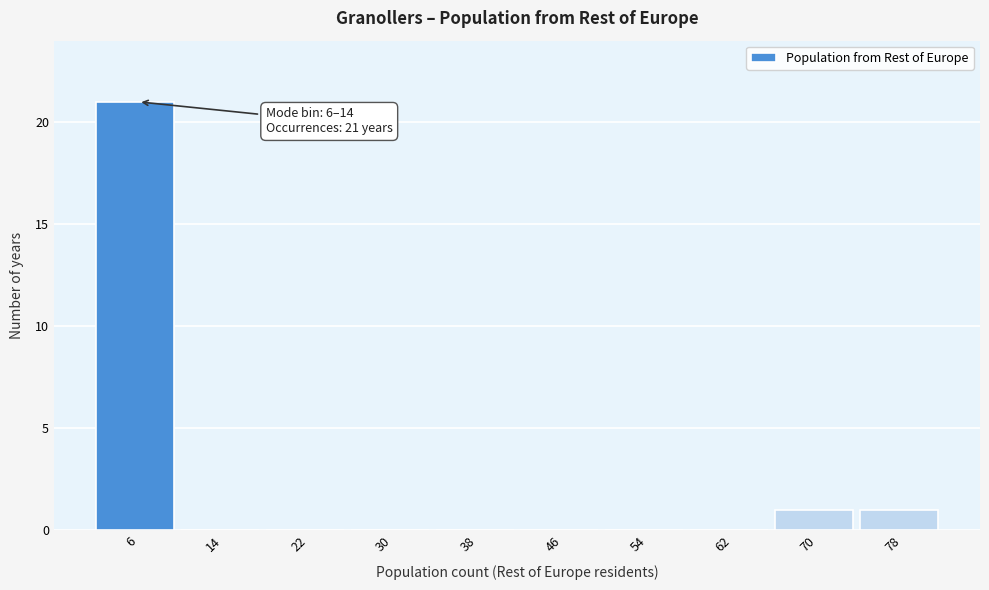

Reading left to right, extract all data points from this chart.

6=21	14=0	22=0	30=0	38=0	46=0	54=0	62=0	70=1	78=1